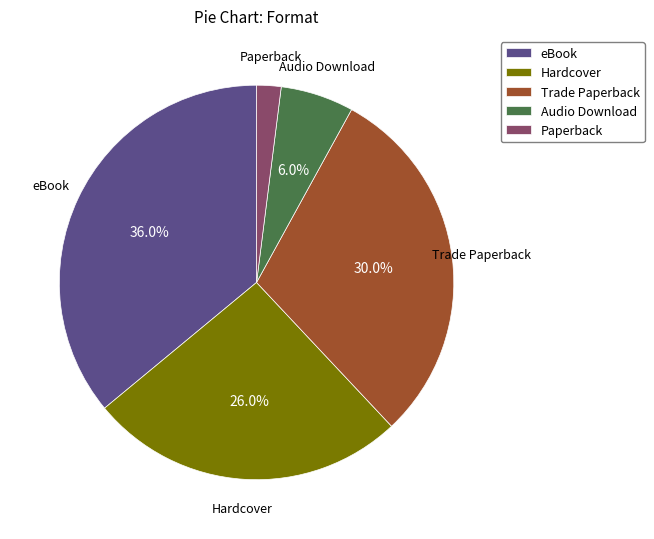

True or false: Audio Download accounts for 15% of the total.

False